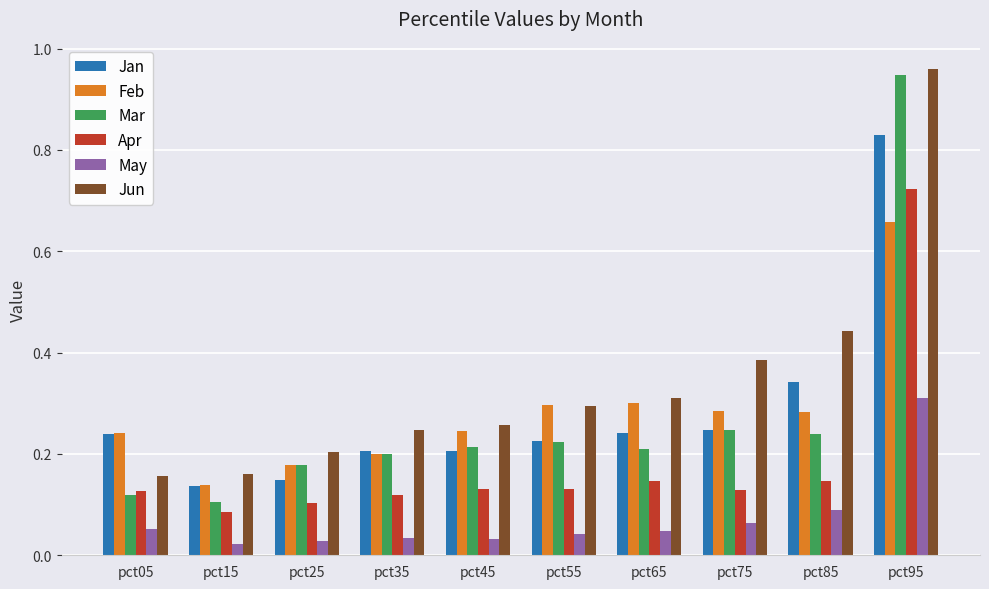

What is the difference between the Feb values at pct25 and pct95?

0.5